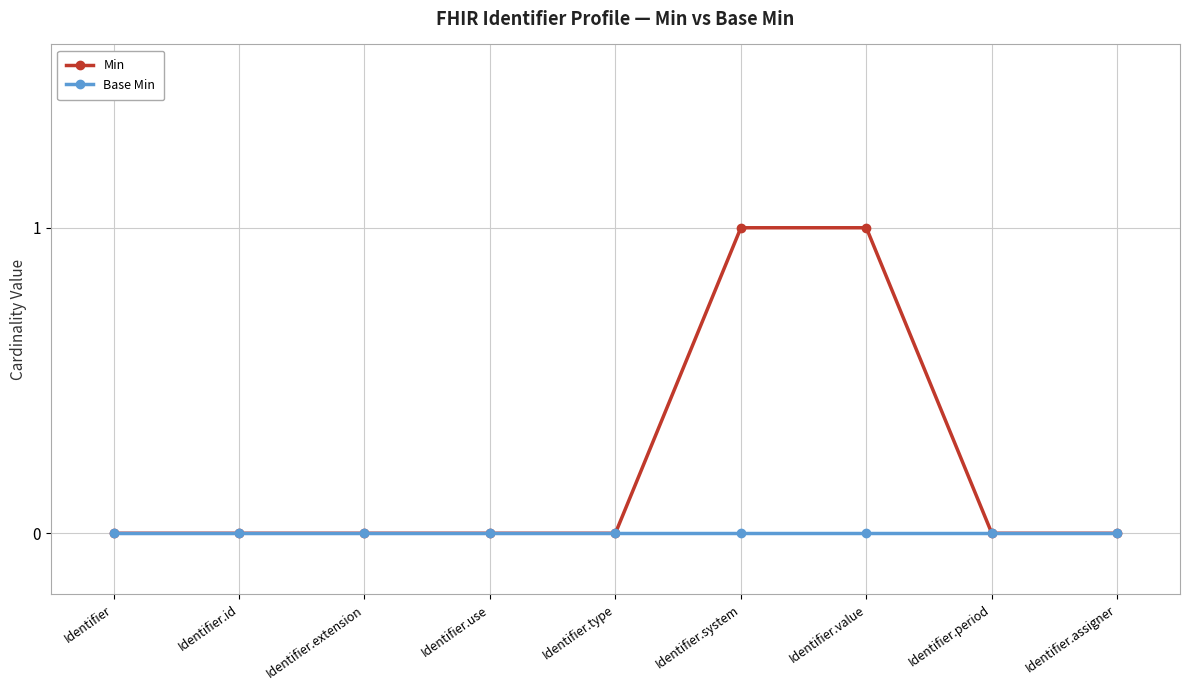

Which series has the largest range (max minus min)?

Min